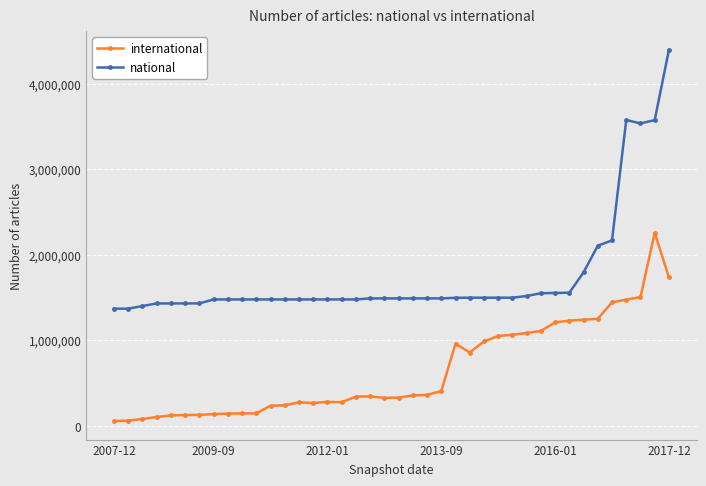

What is the maximum value shown in the chart?

4395541